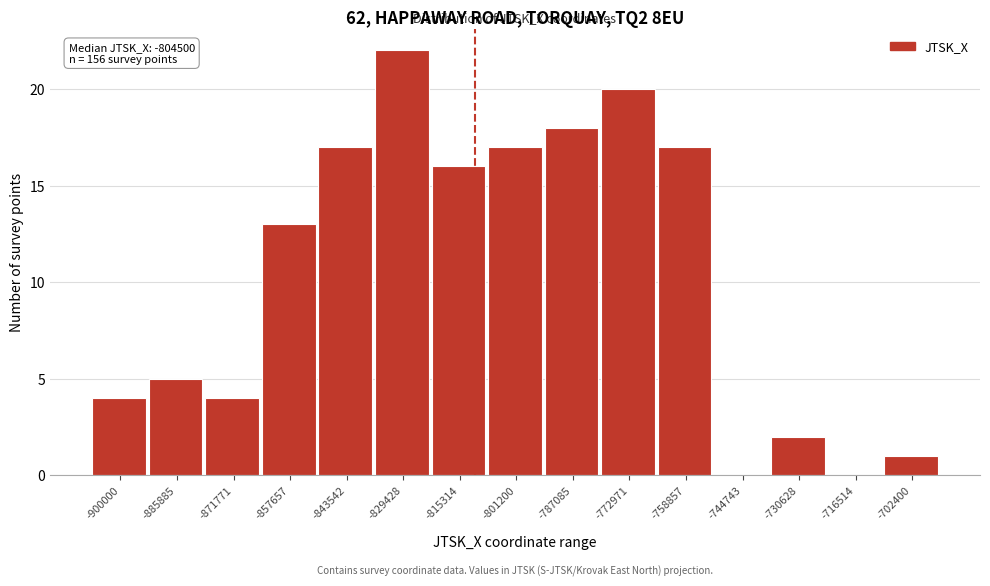

Reading left to right, extract all data points from this chart.

-900000=4	-885885=5	-871771=4	-857657=13	-843542=17	-829428=22	-815314=16	-801200=17	-787085=18	-772971=20	-758857=17	-744743=0	-730628=2	-716514=0	-702400=1